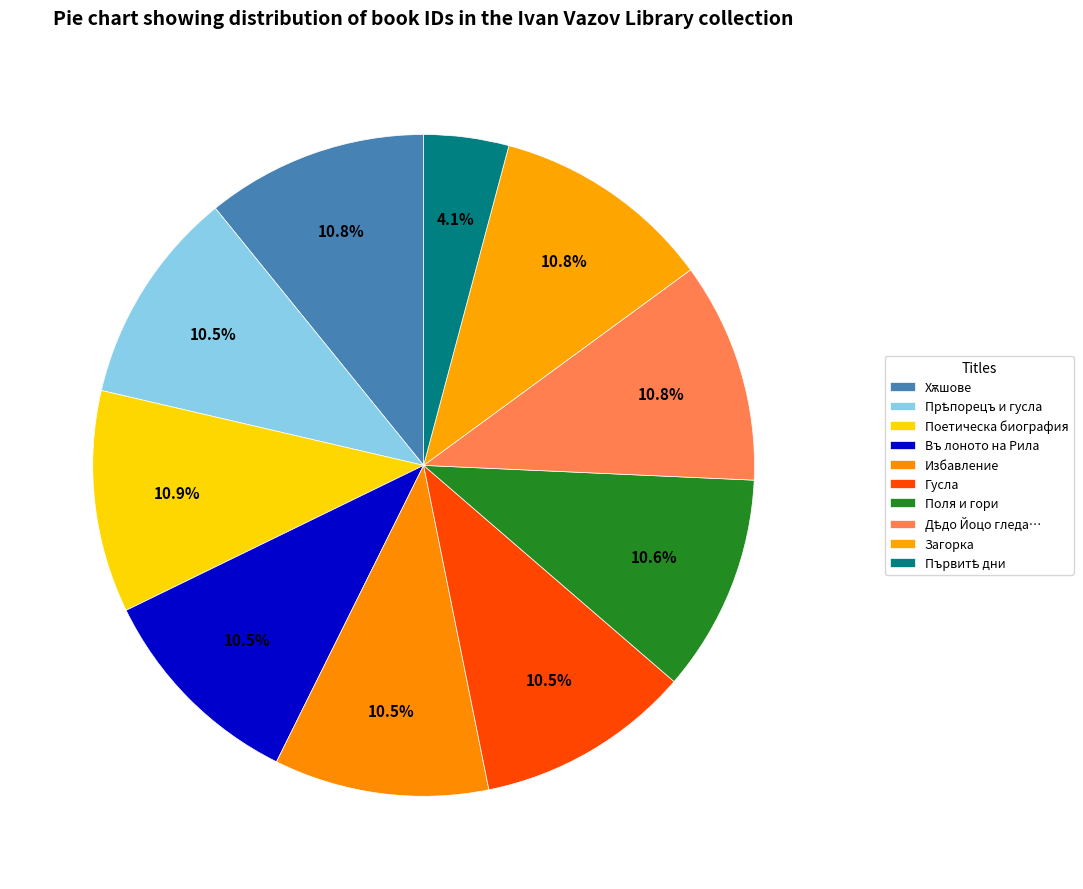

What is the ratio of the value at Загорка to the value at Дѣдо Йоцо гледа…?

1.0